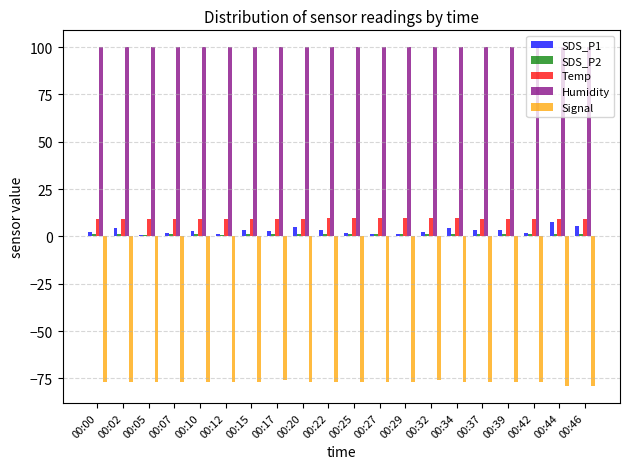

Which series has the widest spread of values?

SDS_P1